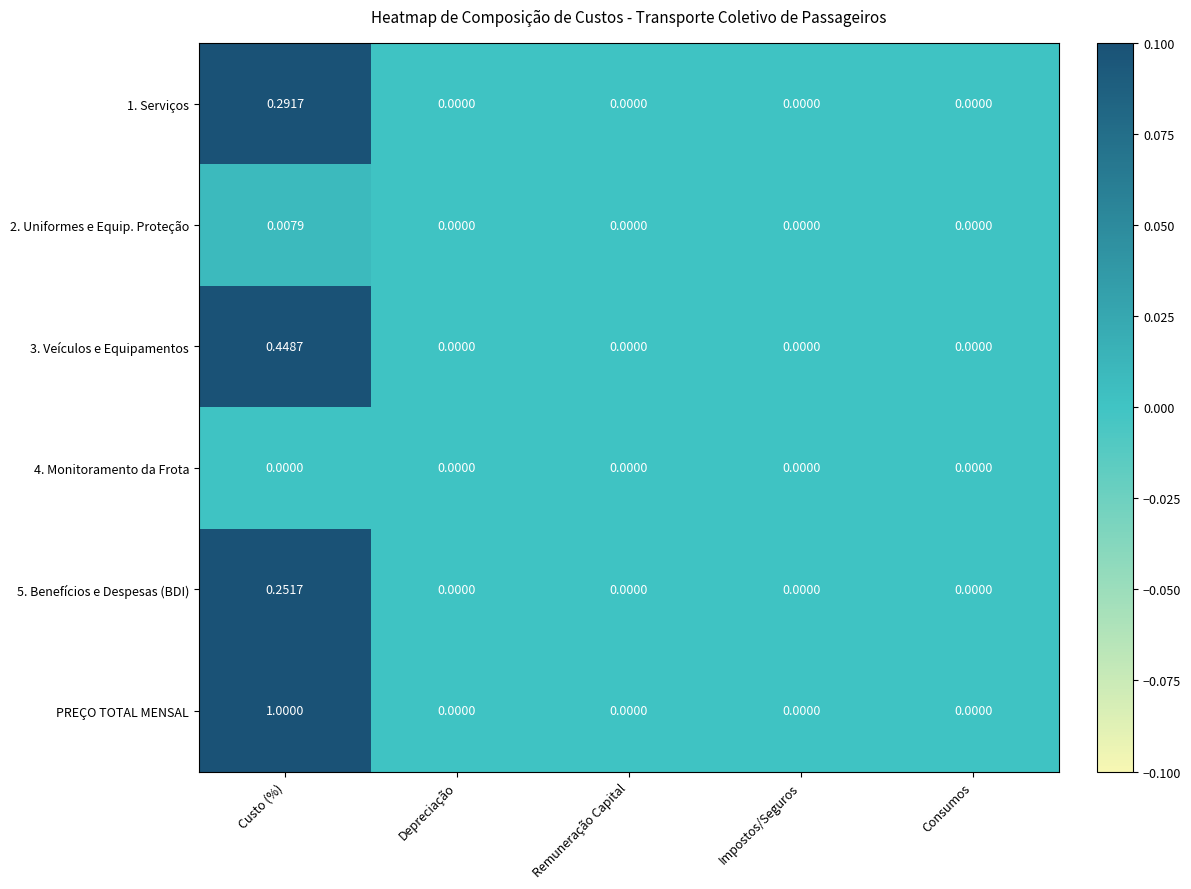

Count the number of data series in this chart.

6